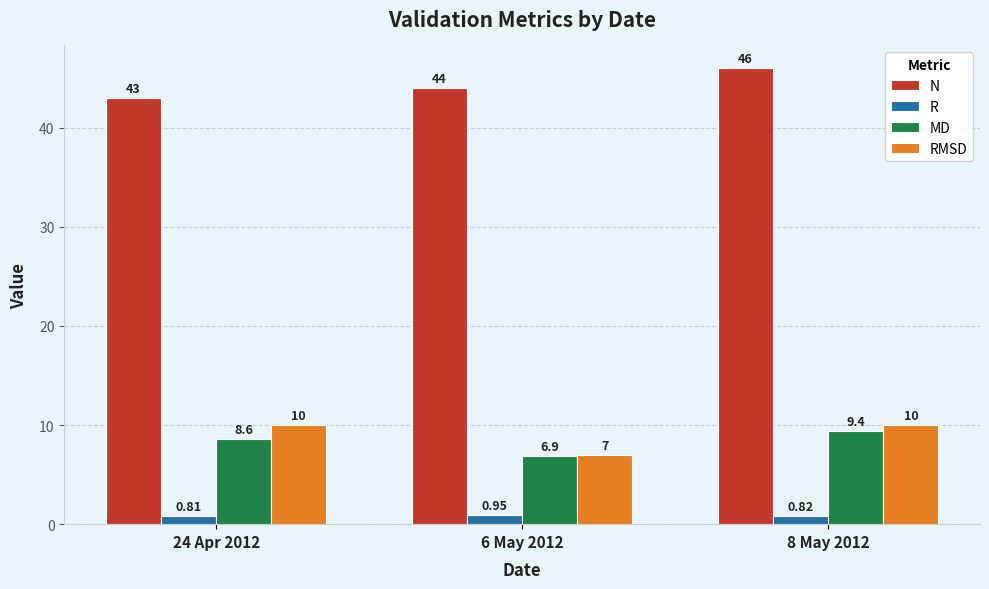

What is the total value across all series at 8 May 2012?

66.2